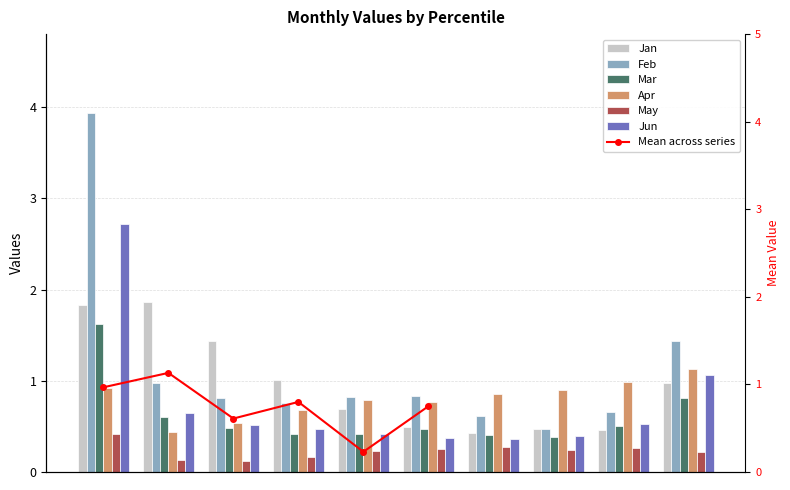

What is the sum of all Jan values?

9.7